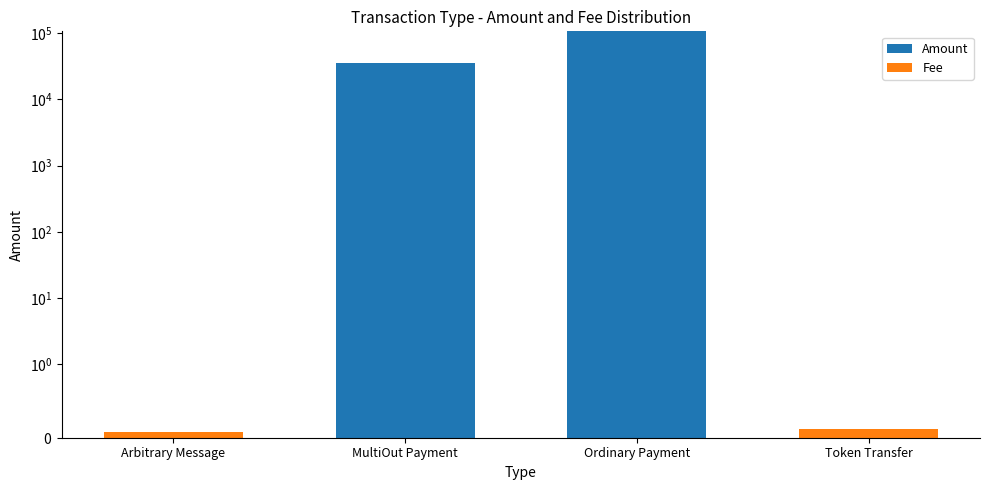

Reading left to right, list all the values displayed in this chart.

Amount: Arbitrary Message=0.0	MultiOut Payment=35536.6	Ordinary Payment=106609.9	Token Transfer=0.0
Fee: Arbitrary Message=0.1	MultiOut Payment=0.0	Ordinary Payment=0.1	Token Transfer=0.1